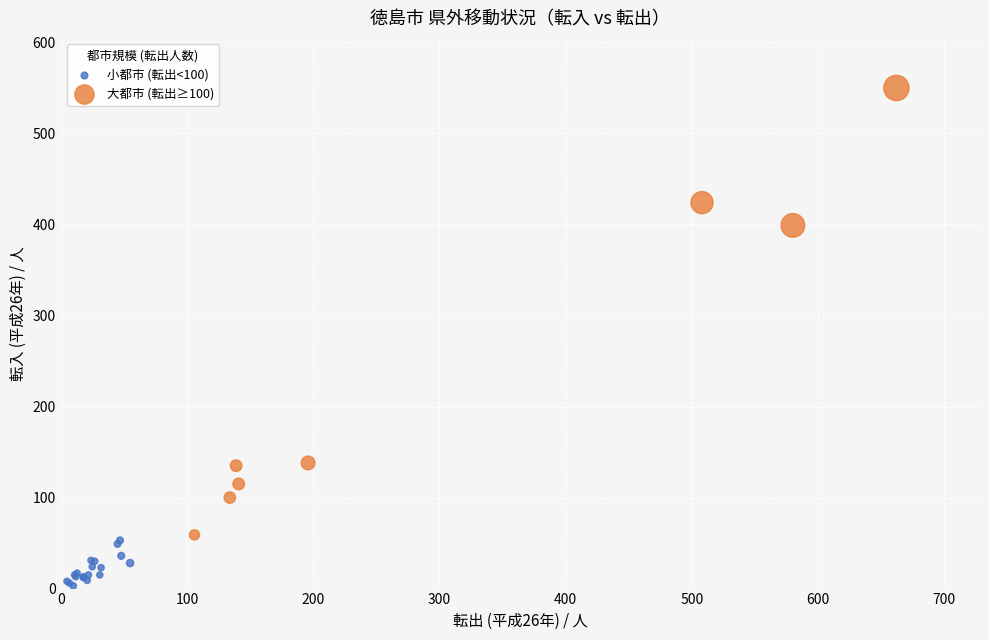

Which series has the widest spread of Y values?

大都市 (転出≥100)